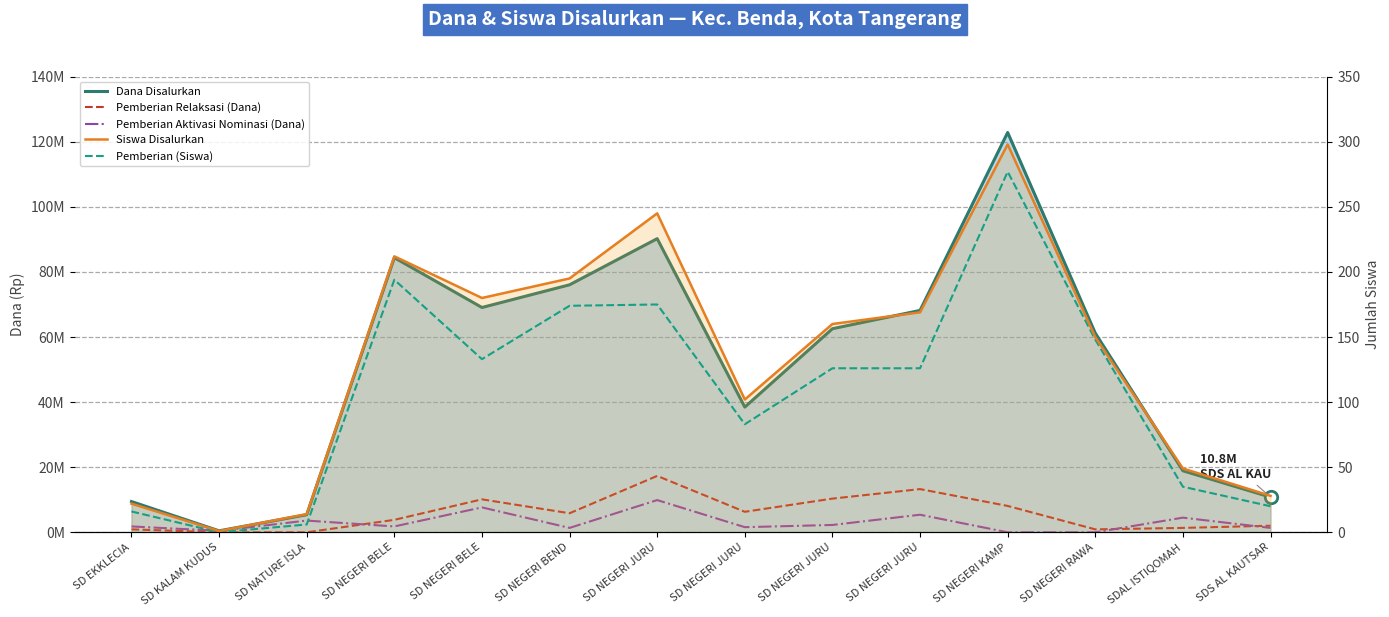

At which category is the sum across all series the highest?

SD NEGERI KAMP